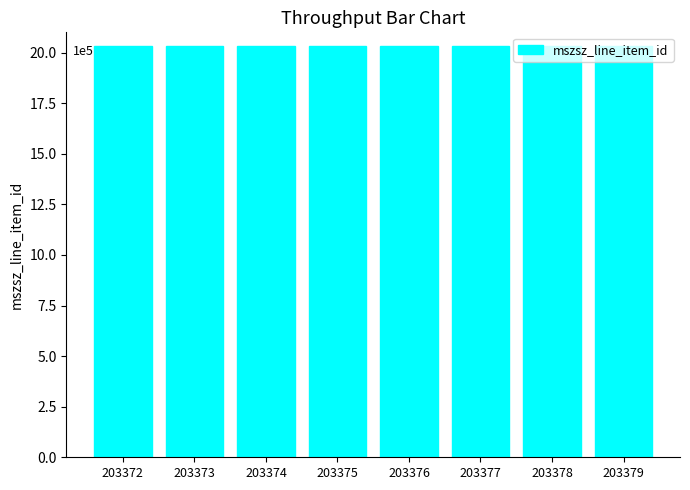

What is the ratio of the value at 203377 to the value at 203376?

1.0